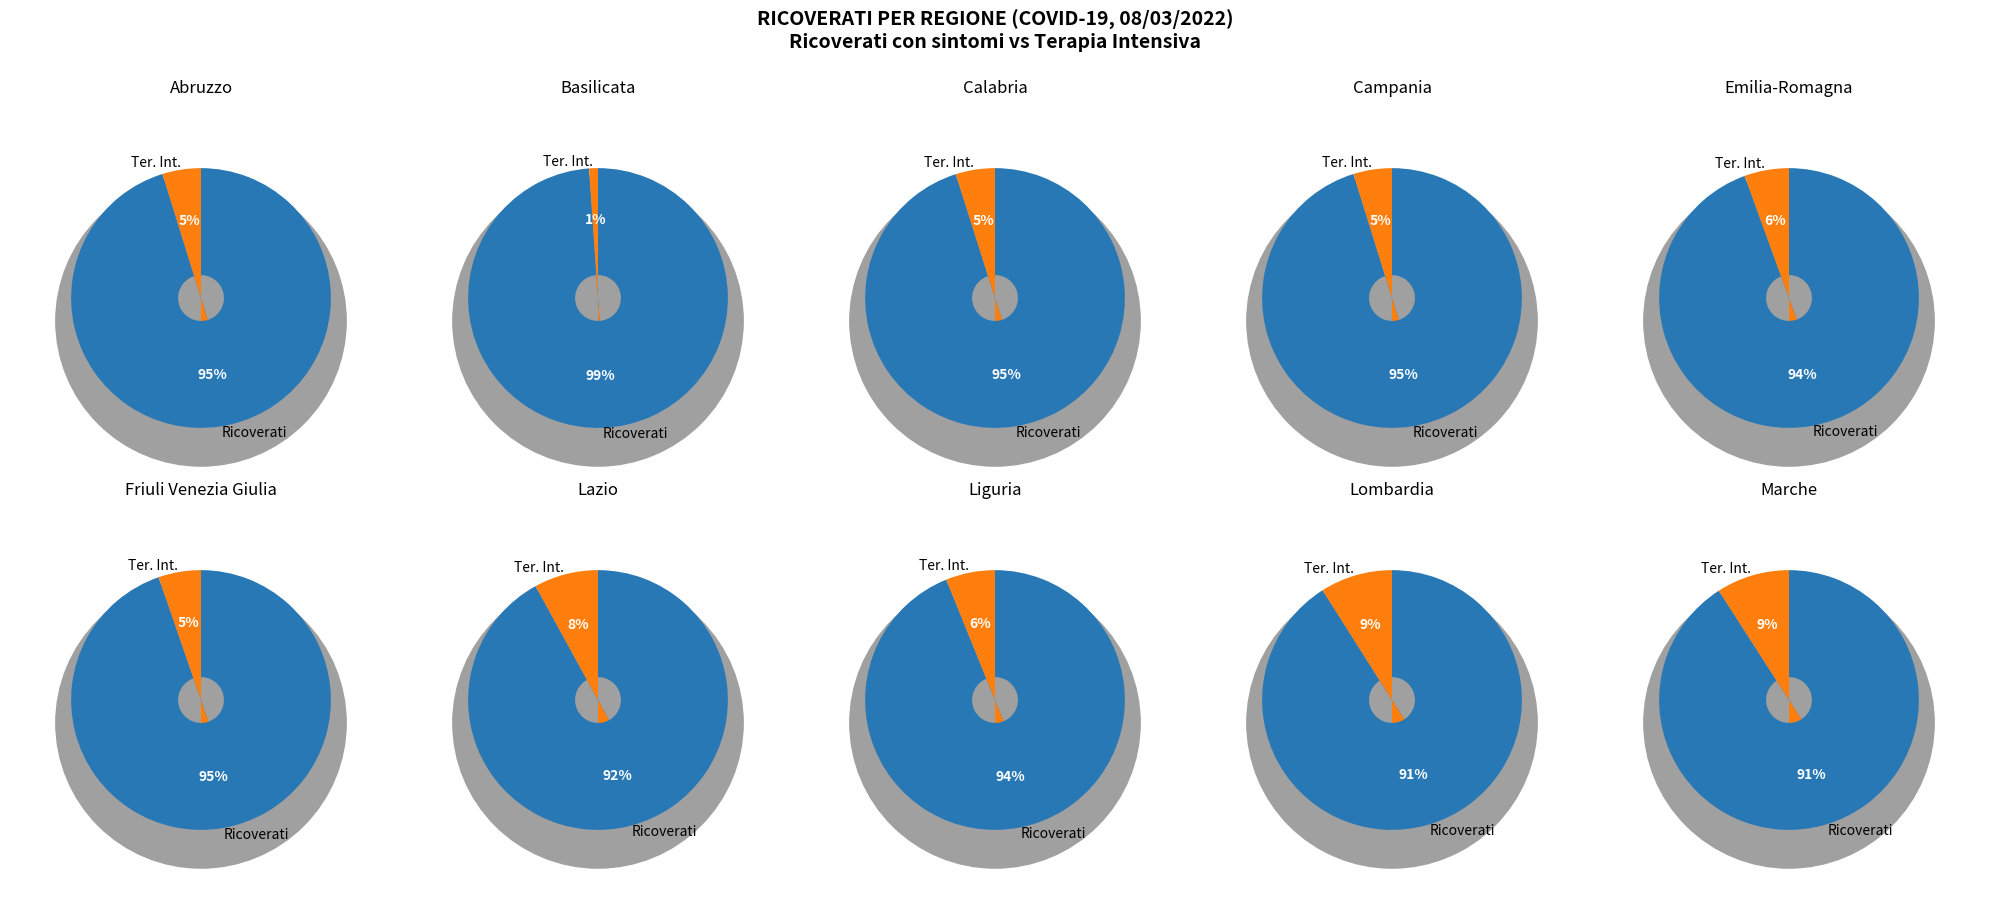

Do 3 and 2 together represent more than half of the pie?

No